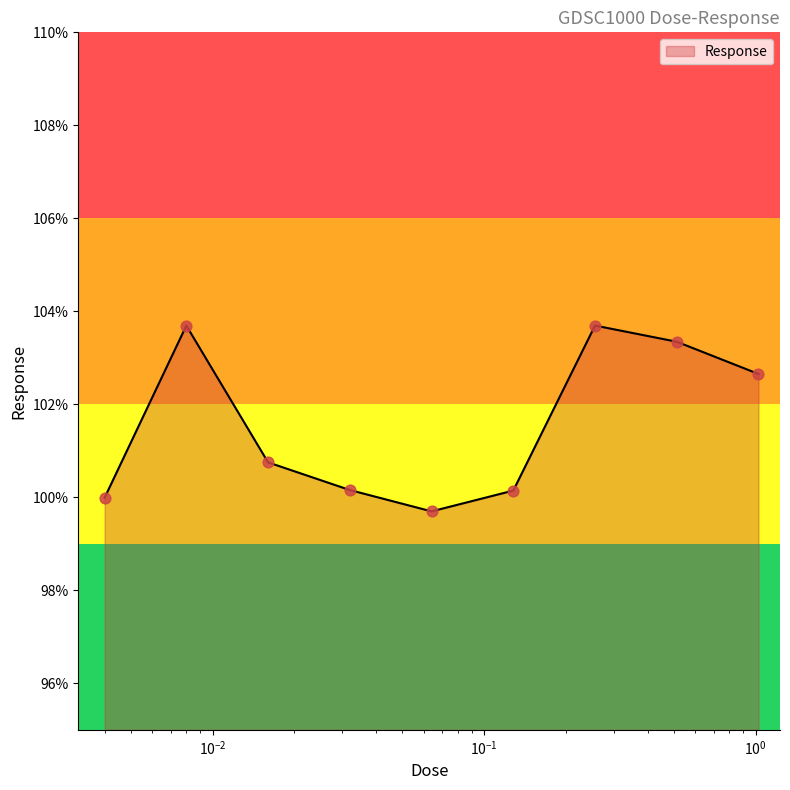

What is the smallest value displayed?

99.7